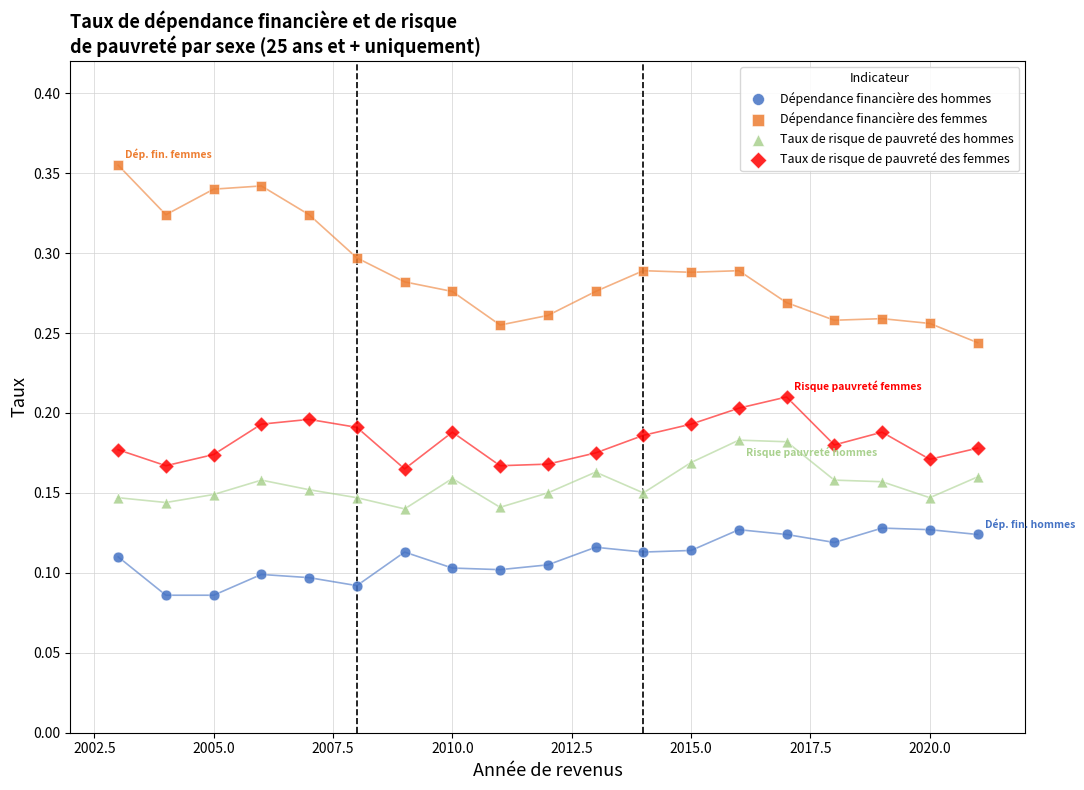

What is the X range (max minus min) for the scatter plot?

18.0